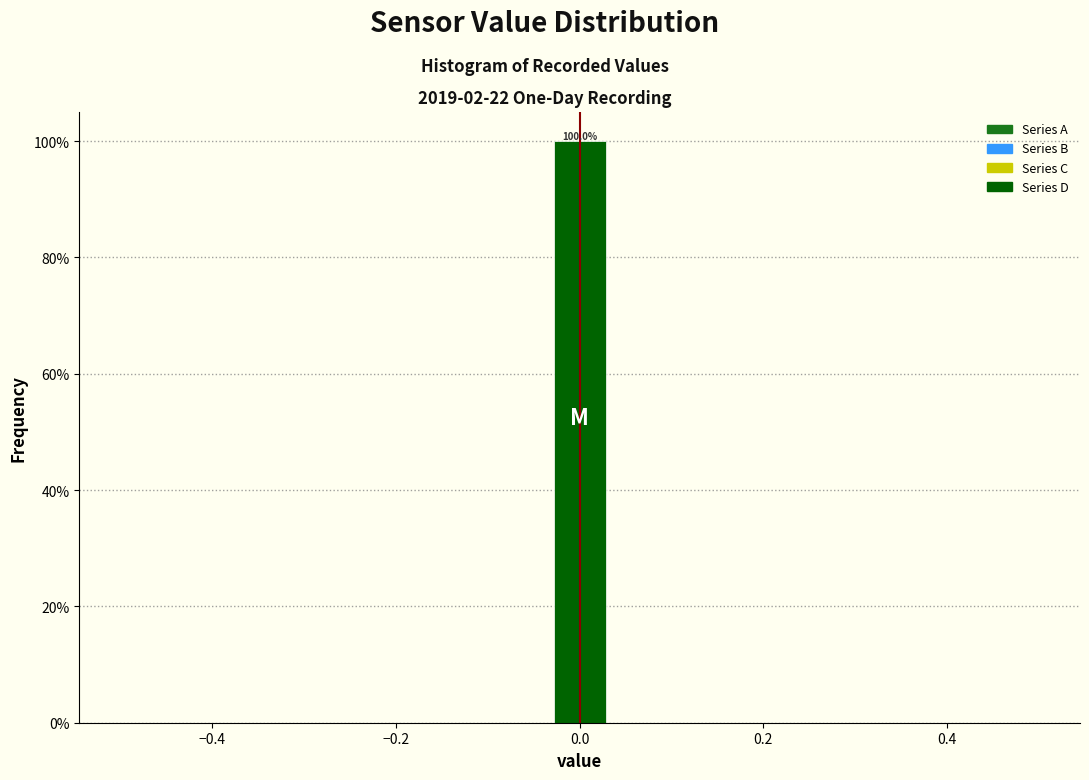

Read against the x-axis, roughly where is the centre of the tallest bar?

0.00